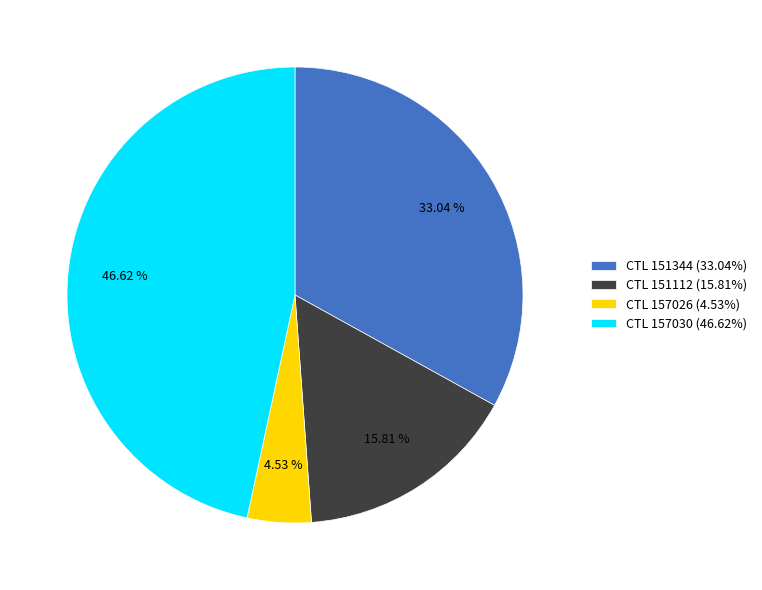

To the nearest percent, what is the average slice percentage?

25%